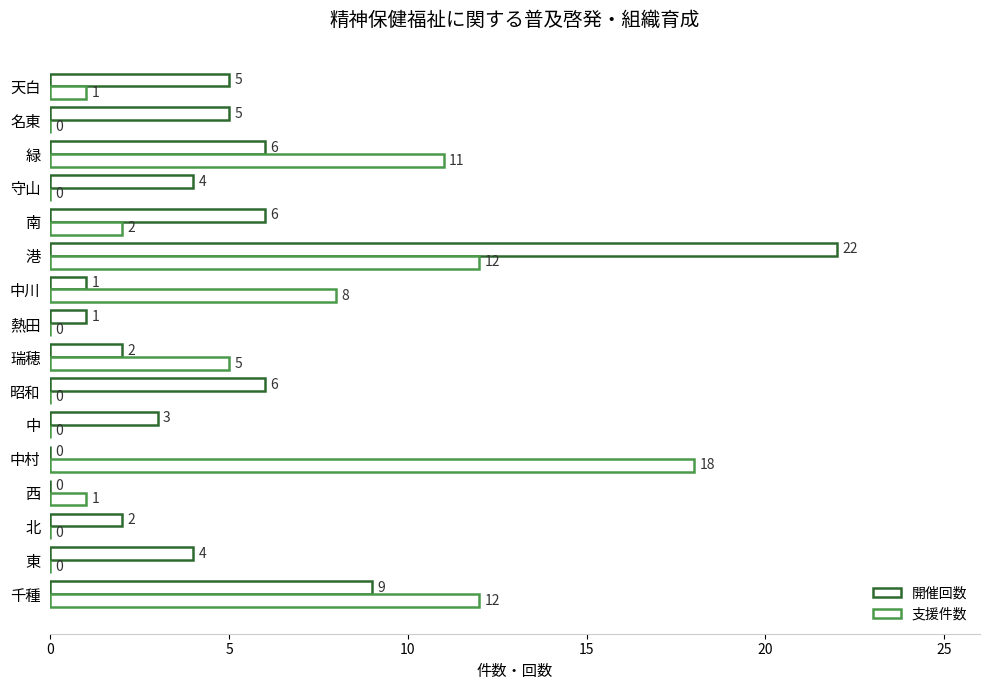

Count the number of categories in the chart.

16